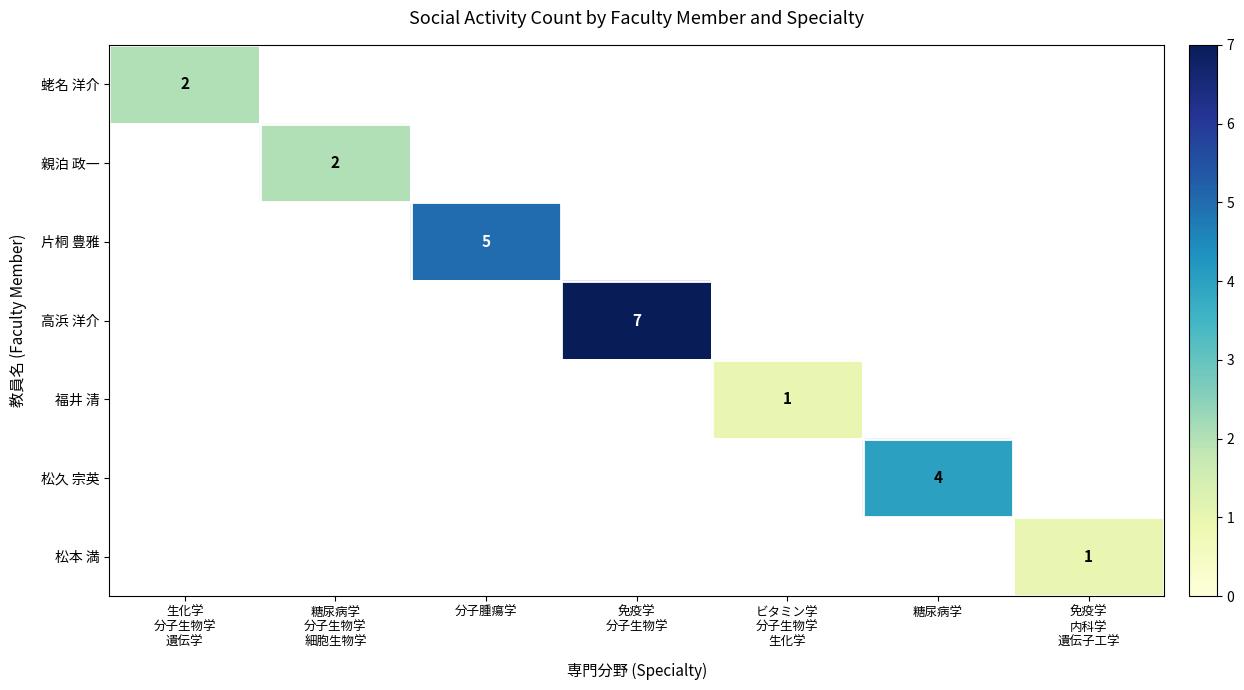

What is the approximate value of 福井 清 at ビタミン学 分子生物学 生化学?

1